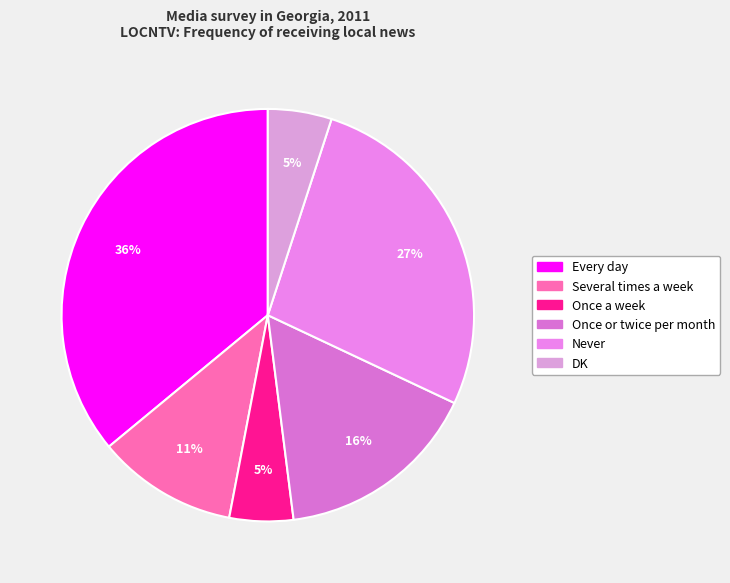

What is the ratio of the value at Once a week to the value at Once or twice per month?

0.3